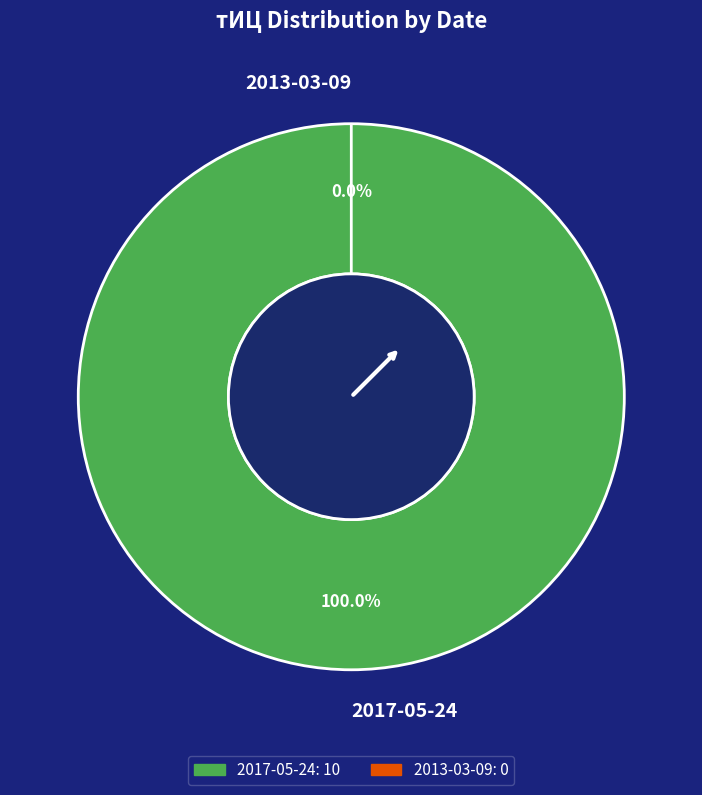

To the nearest percent, what is the difference between the 2013-03-09 and 2017-05-24 slice percentages?

100%